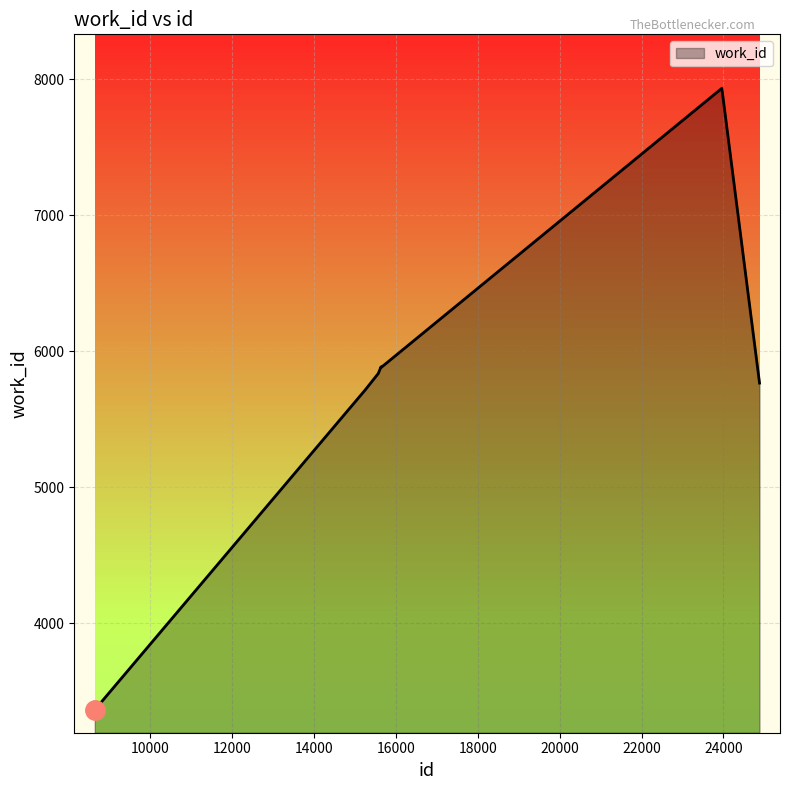

Does the chart display data point markers on the line(s)?

No